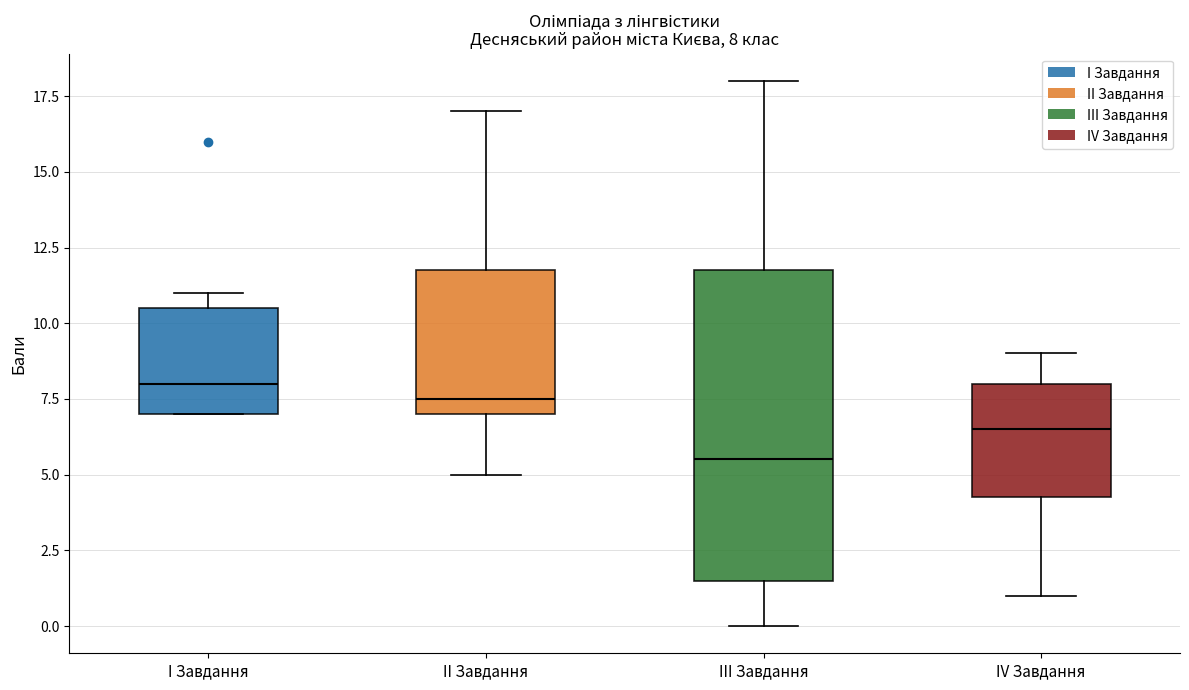

Comparing the boxes themselves (not the whiskers), which one is the tallest?

III Завдання